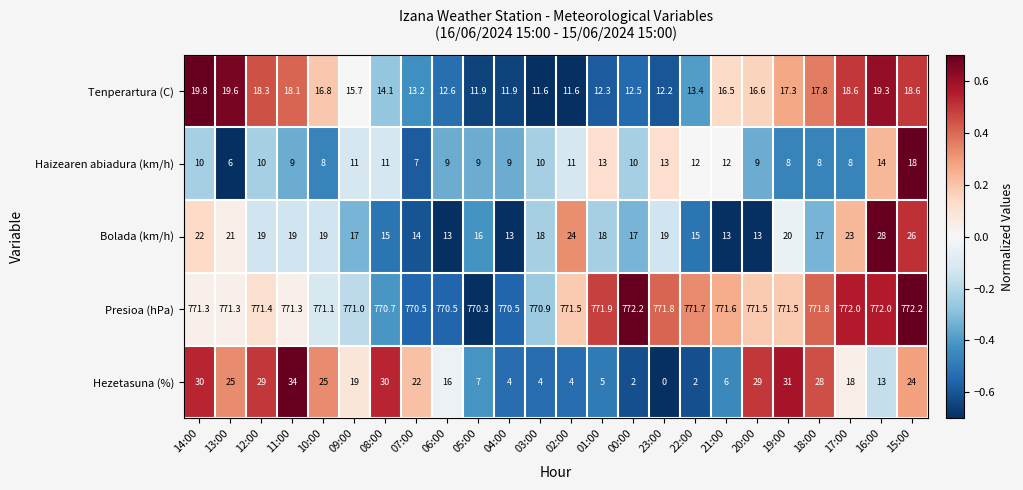

Is it true that Presioa (hPa) equals 771.7 at 22:00?

True